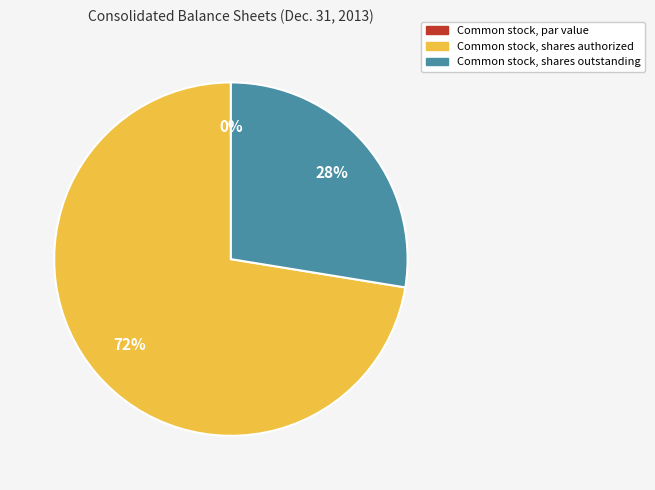

Do Common stock, shares authorized and Common stock, shares outstanding together represent more than half of the pie?

Yes